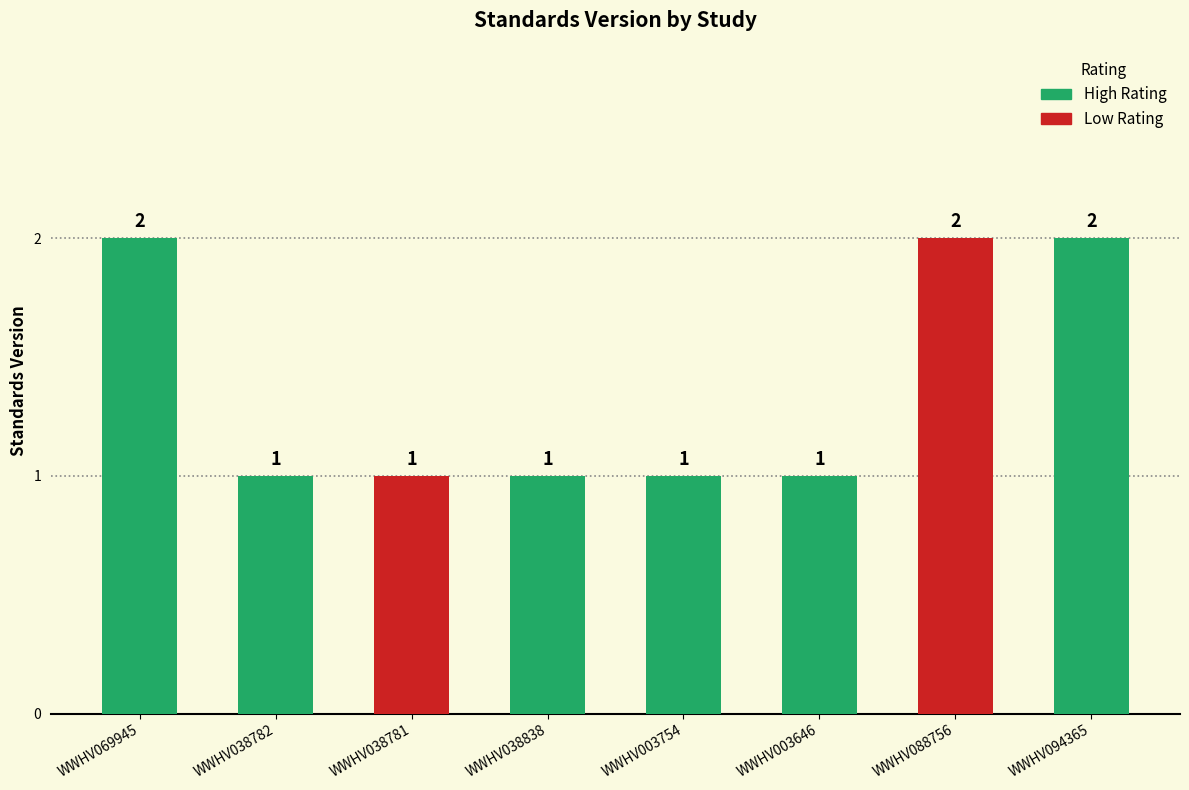

True or false: the data shows 1 at WWHV003754.

True